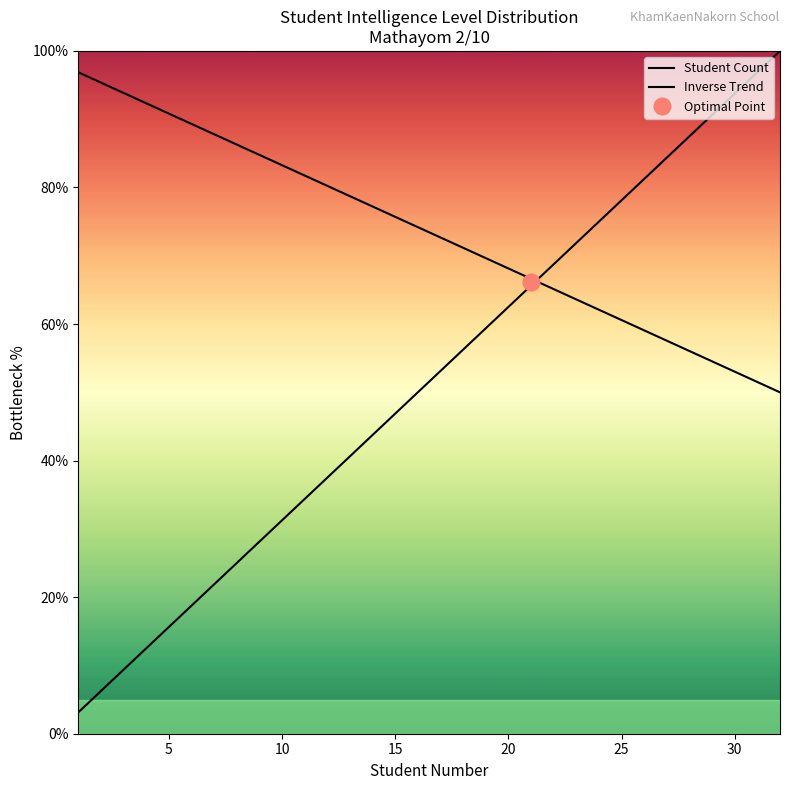

Reading left to right, extract all data points from this chart.

Student Count: 3.1	6.2	9.4	12.5	15.6	18.8	21.9	25.0	28.1	31.2	34.4	37.5	40.6	43.8	46.9	50.0	53.1	56.2	59.4	62.5	65.6	68.8	71.9	75.0	78.1	81.2	84.4	87.5	90.6	93.8	96.9	100.0
Inverse Trend: 96.9	95.4	93.9	92.3	90.8	89.3	87.8	86.3	84.8	83.3	81.8	80.2	78.7	77.2	75.7	74.2	72.7	71.2	69.7	68.1	66.6	65.1	63.6	62.1	60.6	59.1	57.6	56.0	54.5	53.0	51.5	50.0